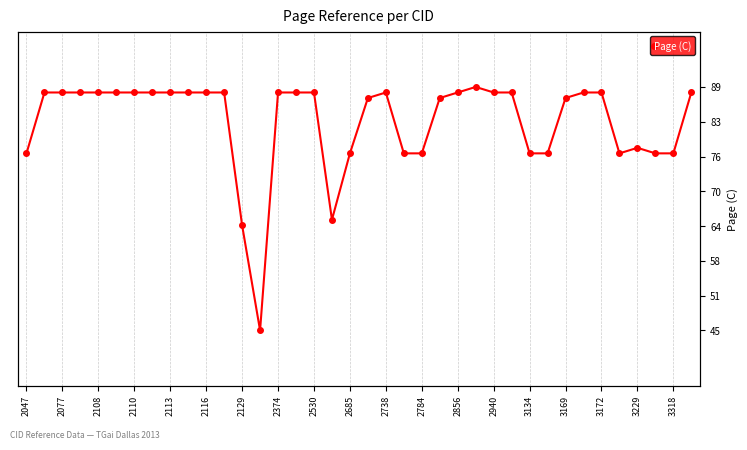

What position from the left is 33?

34